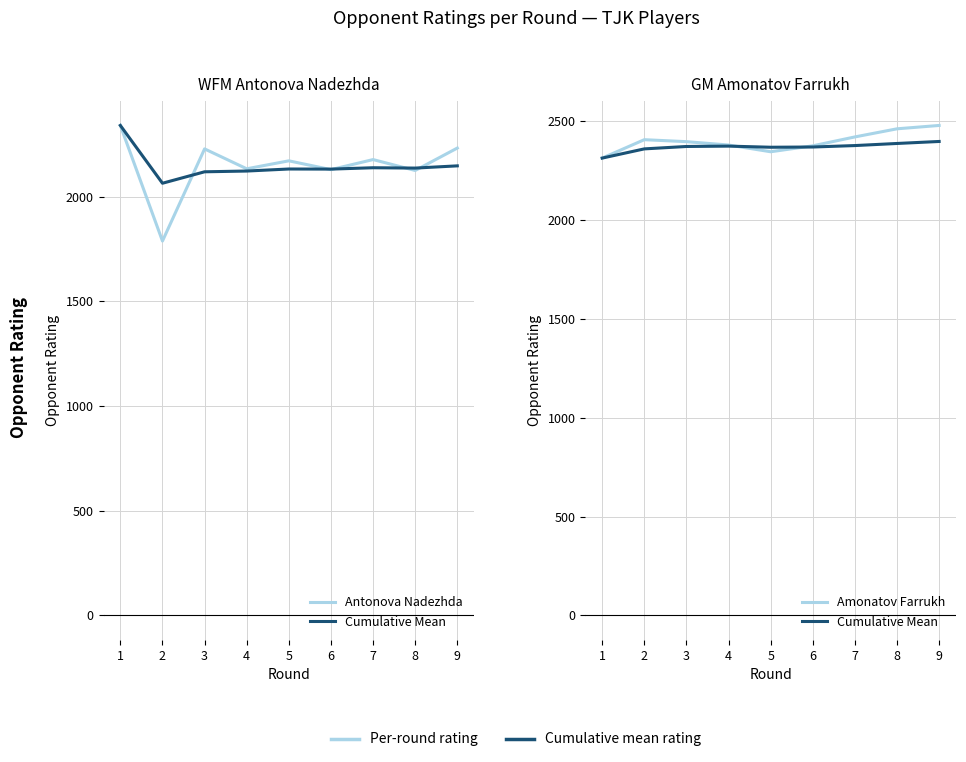

Is this an area chart (filled region under the line)?

No